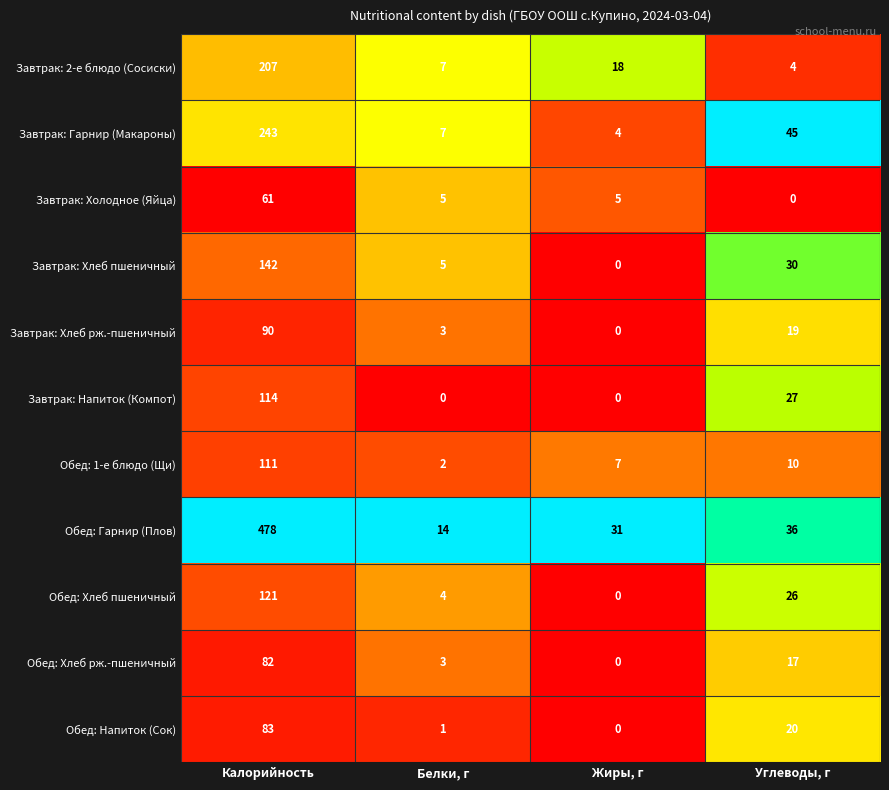

Which category has the highest value across all series?

Калорийность